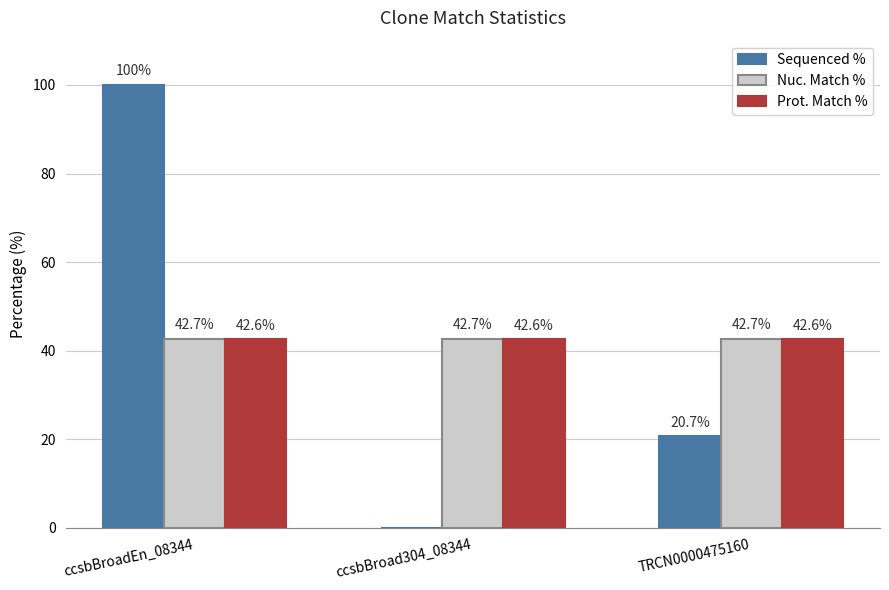

What are all the series names shown in the legend?

Sequenced %, Nuc. Match %, Prot. Match %